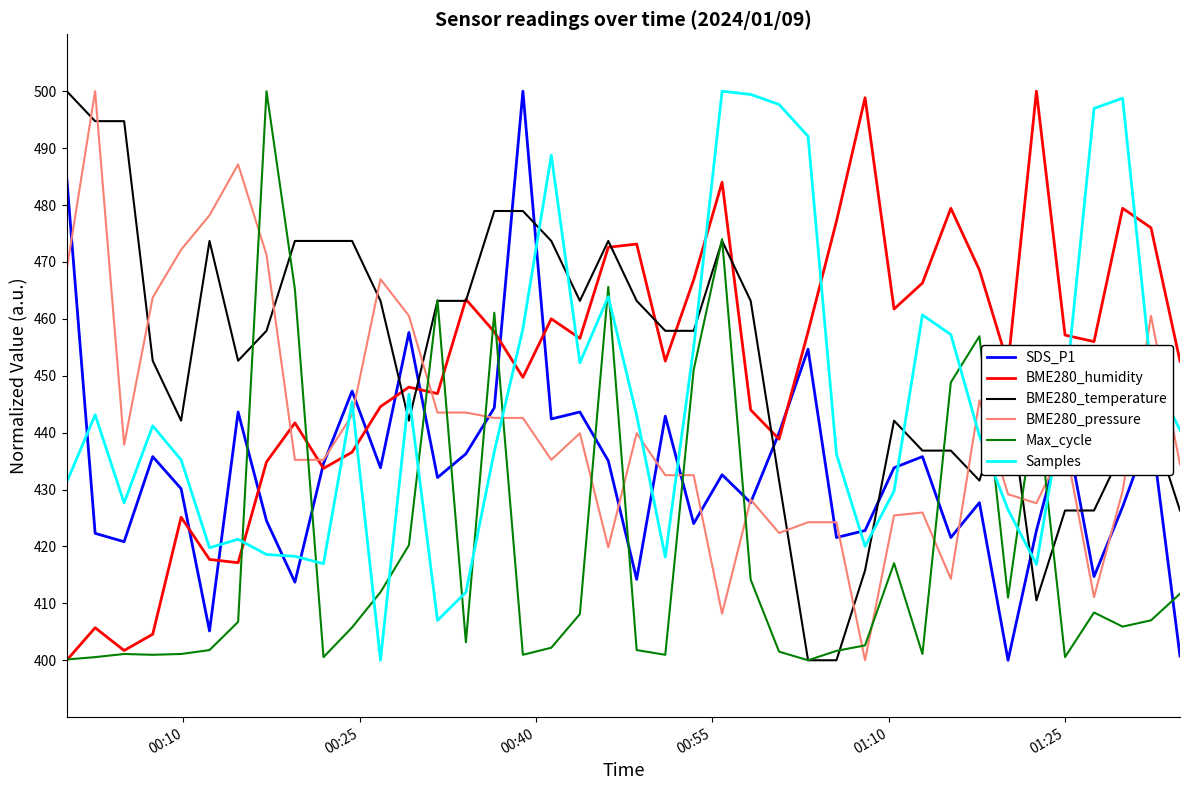

True or false: BME280_humidity and Samples intersect in this chart.

True